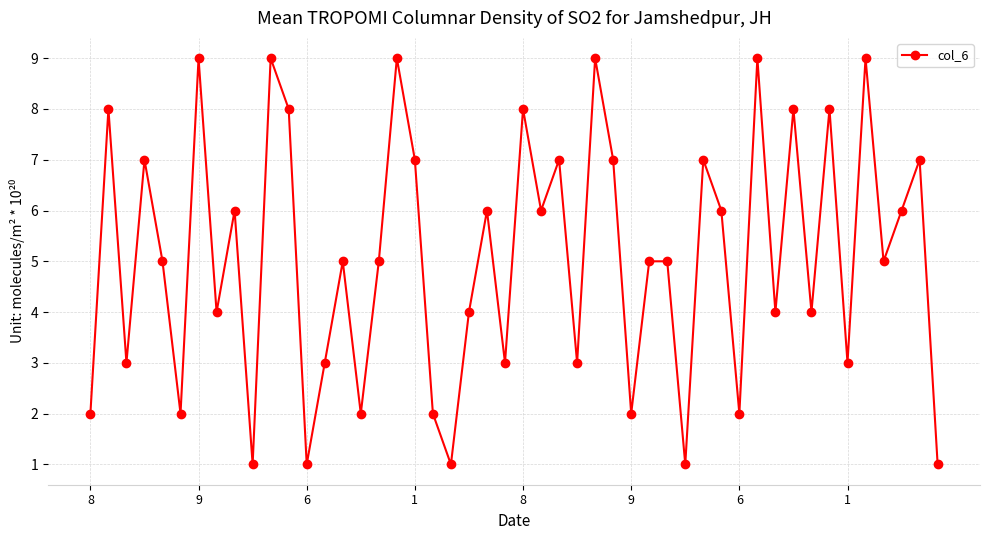

How many points are lower than both their immediate neighbors (excluding endpoints)?

17